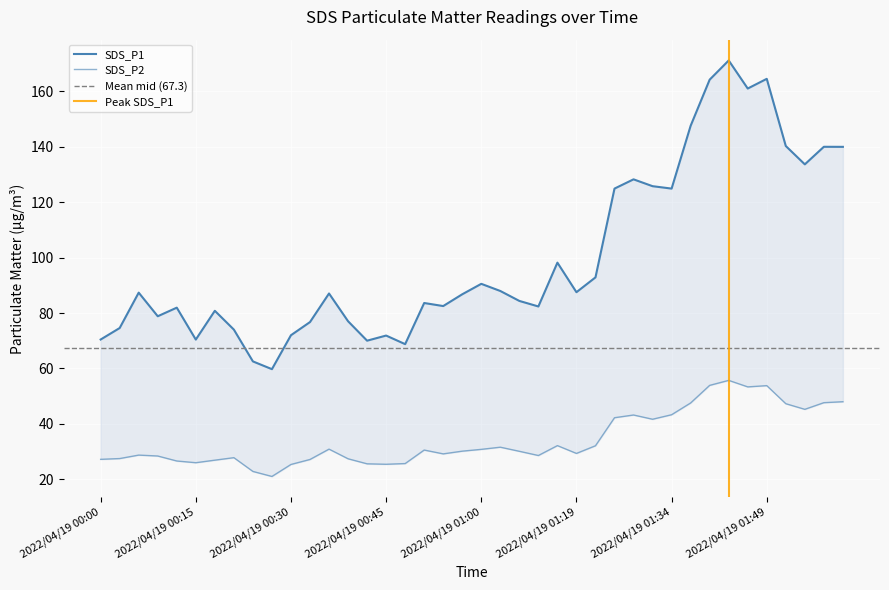

Which series has the largest total across all categories?

SDS_P1